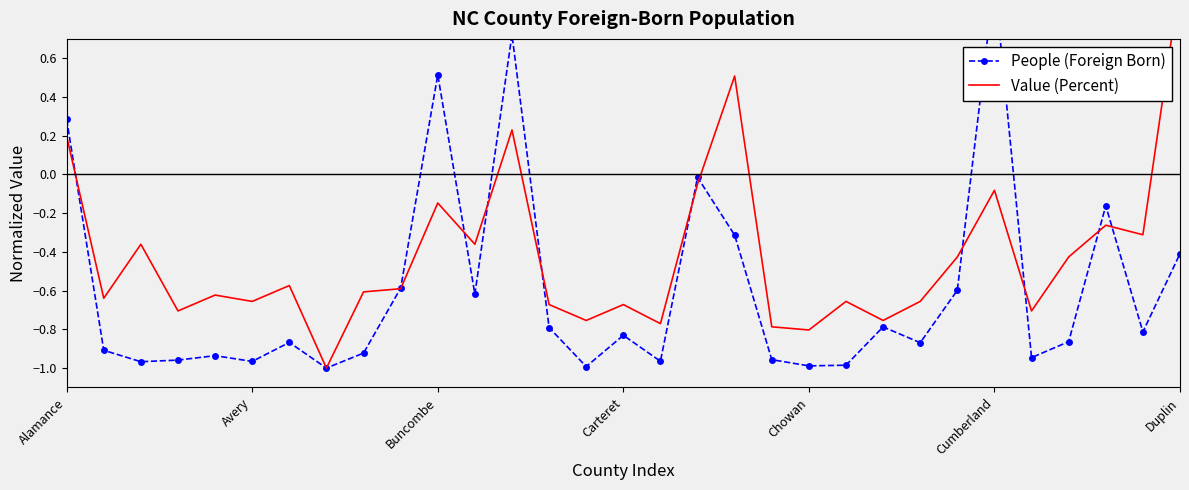

Rank the series at 21 from highest to lowest value.

Value (Percent), People (Foreign Born)